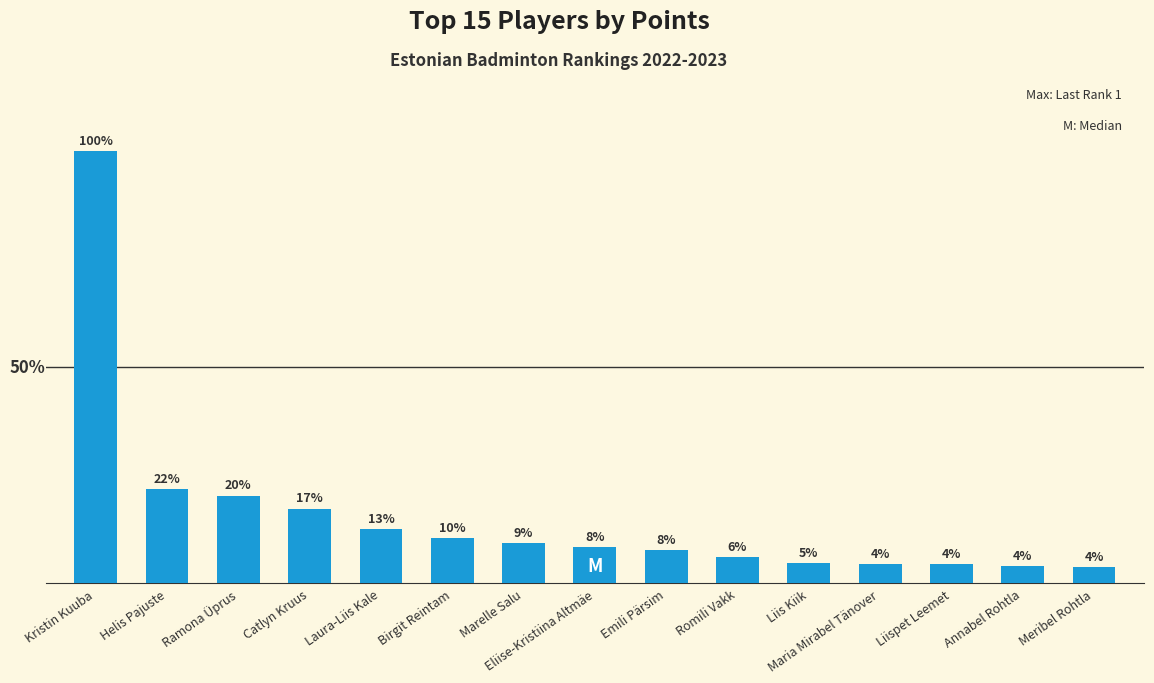

What position from the left is Annabel Rohtla?

14